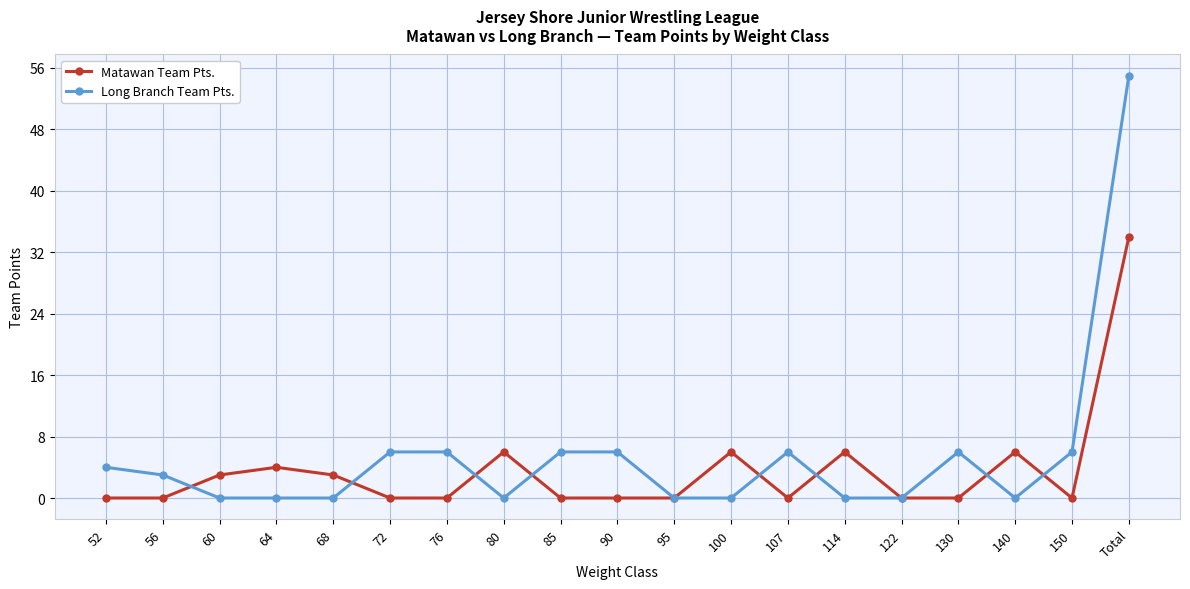

Where do Matawan Team Pts. and Long Branch Team Pts. first cross each other?

56 and 60